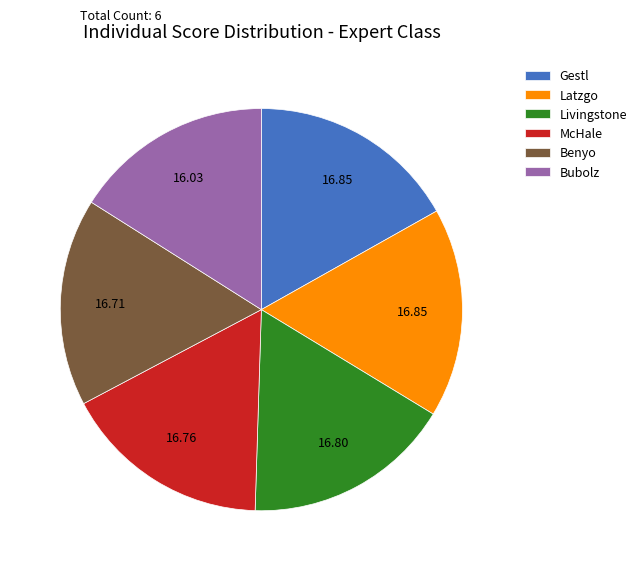

Is there a majority slice in this chart?

No